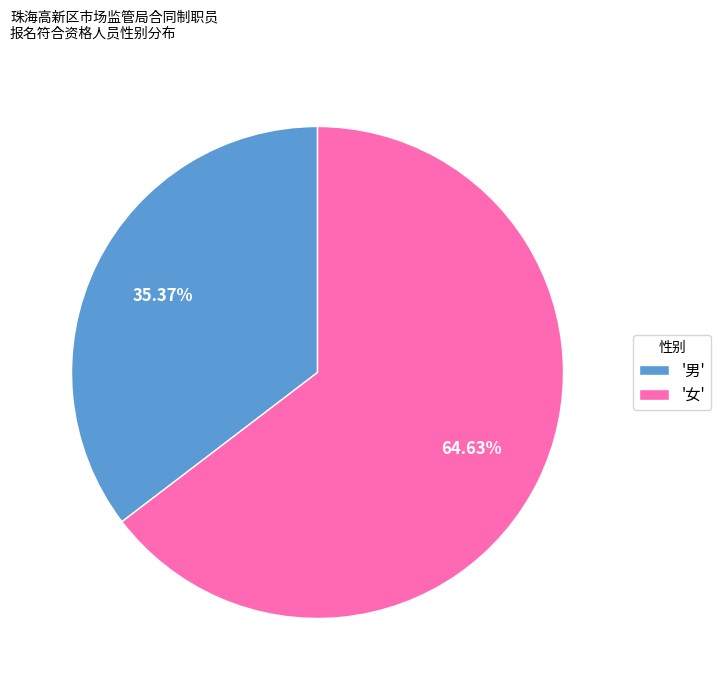

Approximately how many times larger is the value at '女' compared to '男'?

1.8